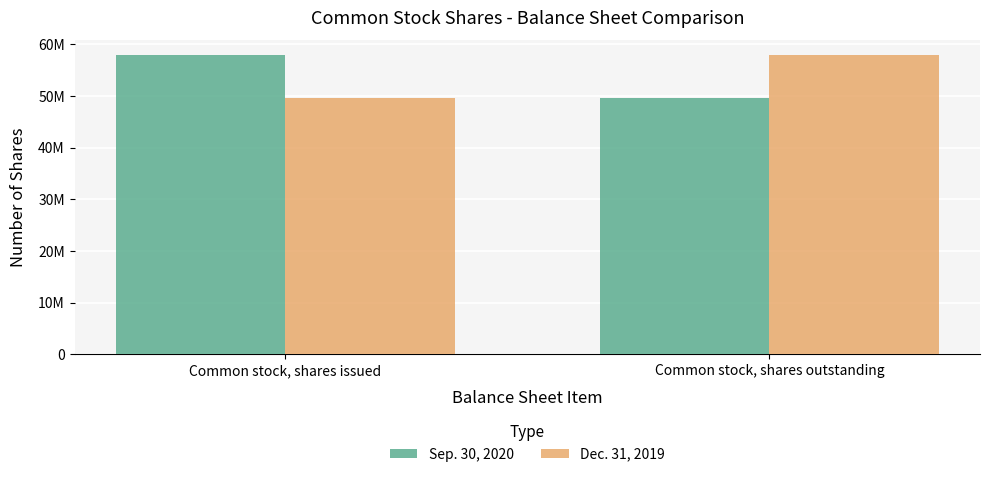

At which label is Sep. 30, 2020 closest to 53719587?

Common stock, shares issued